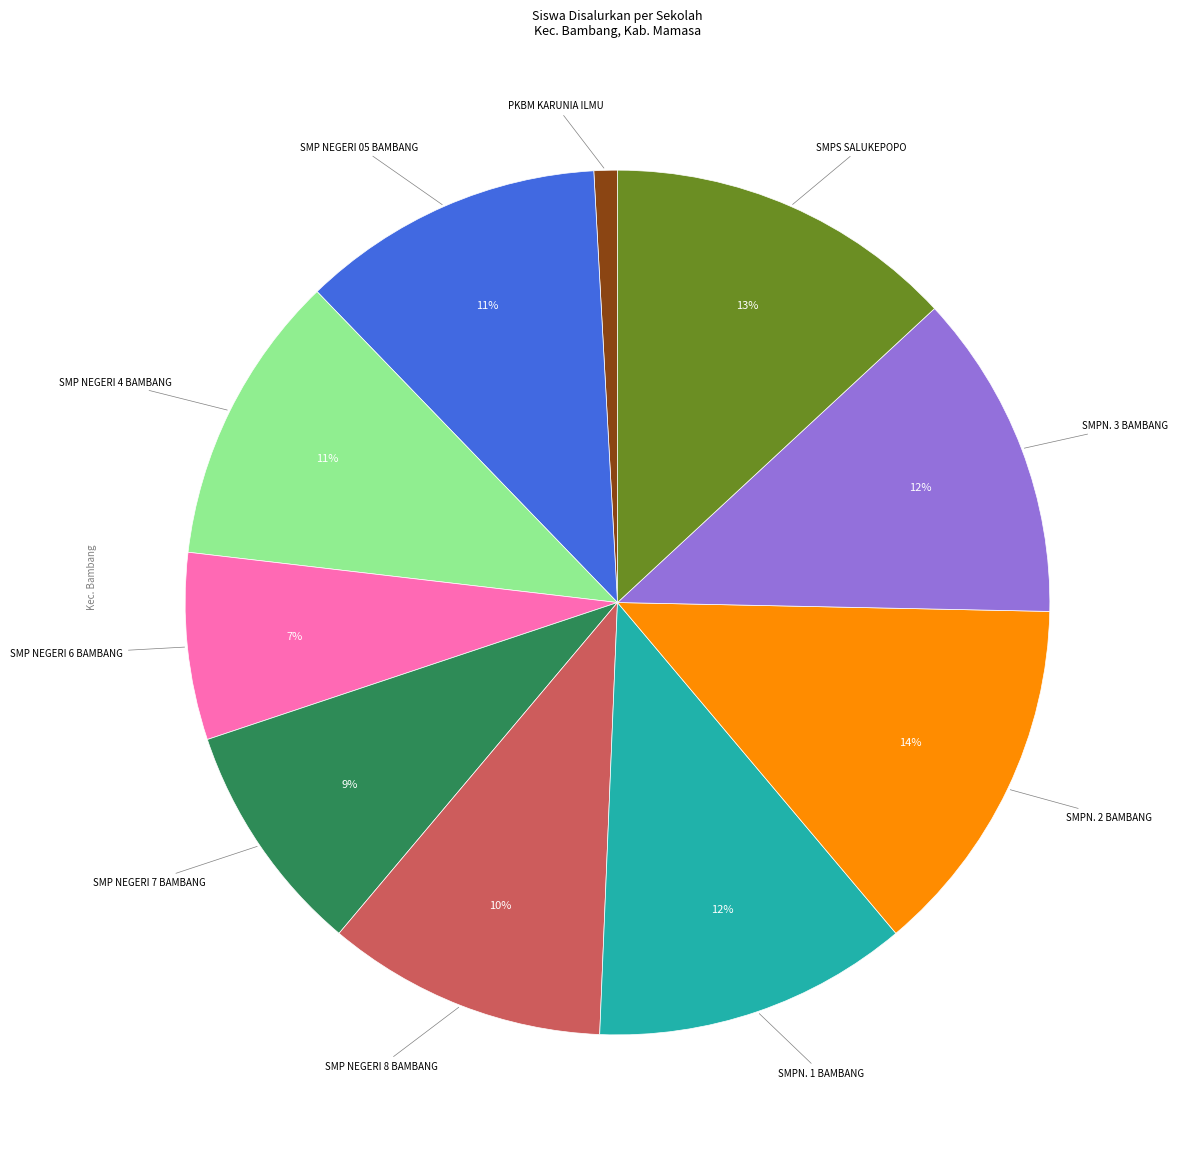

To the nearest percent, what is the difference between the largest and smallest slice percentages?

13%